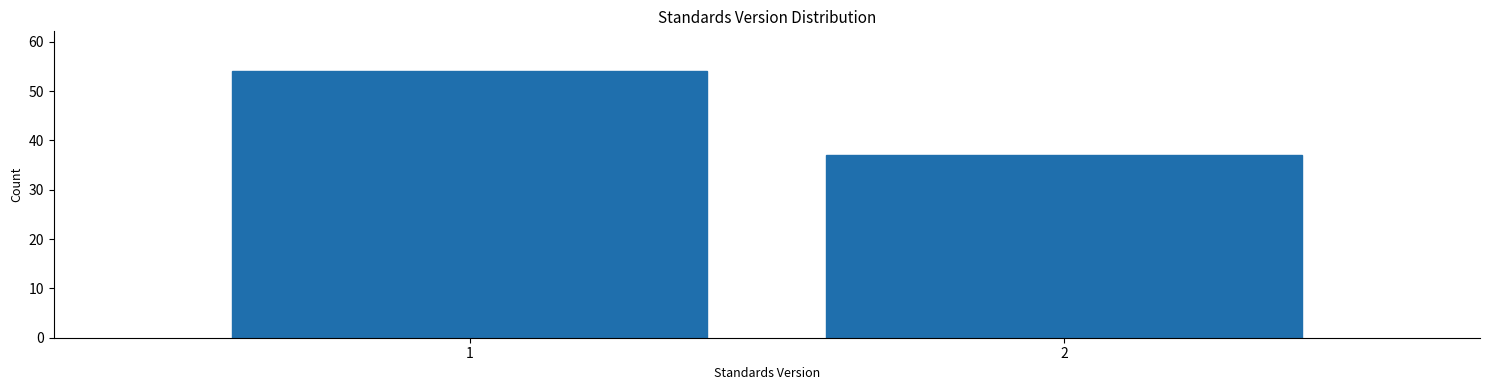

Reading left to right, transcribe all the data shown in this chart.

1=54	2=37